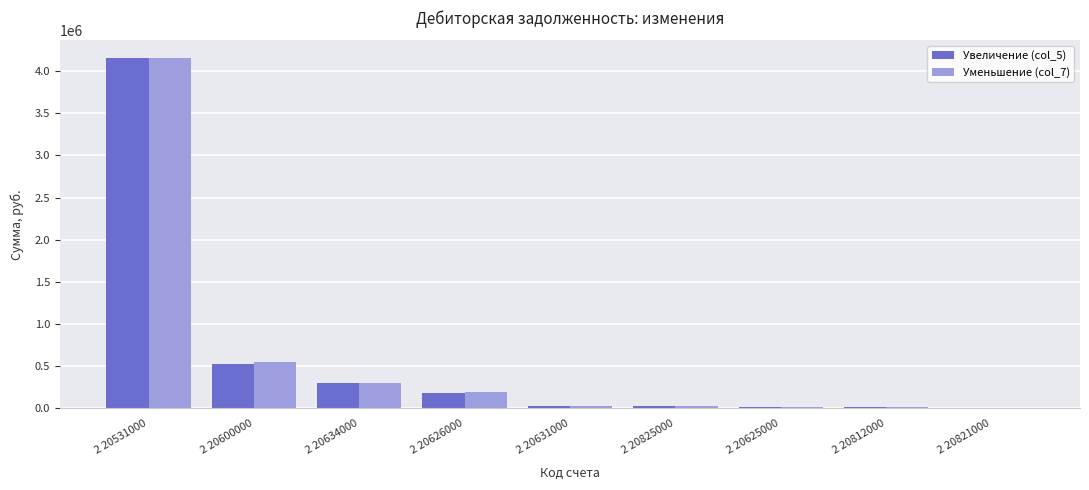

At which category is the sum across all series the highest?

2 20531000